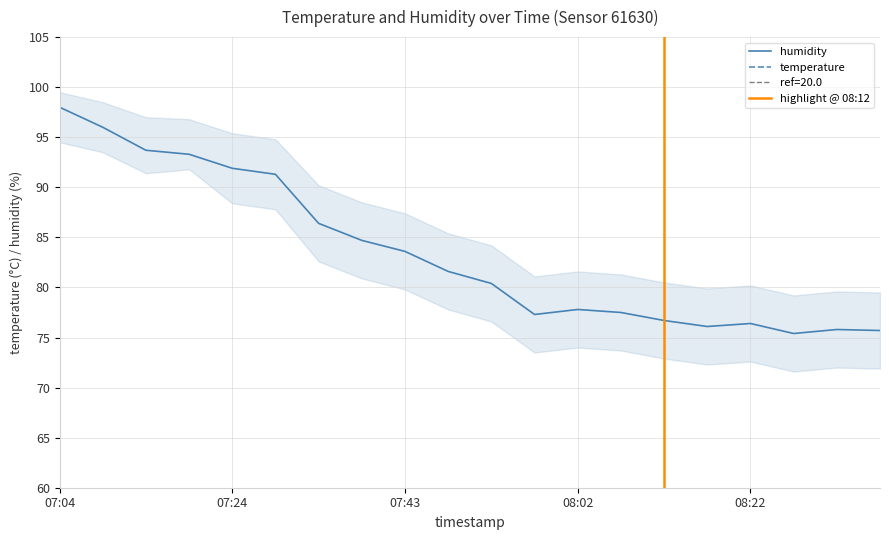

True or false: humidity and temperature cross at least once.

False